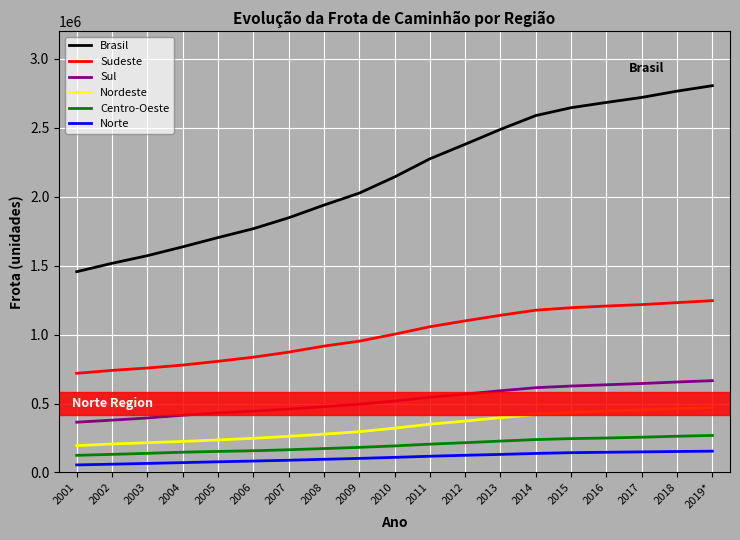

What is the difference between the Sul values at 2015 and 2008?

149812